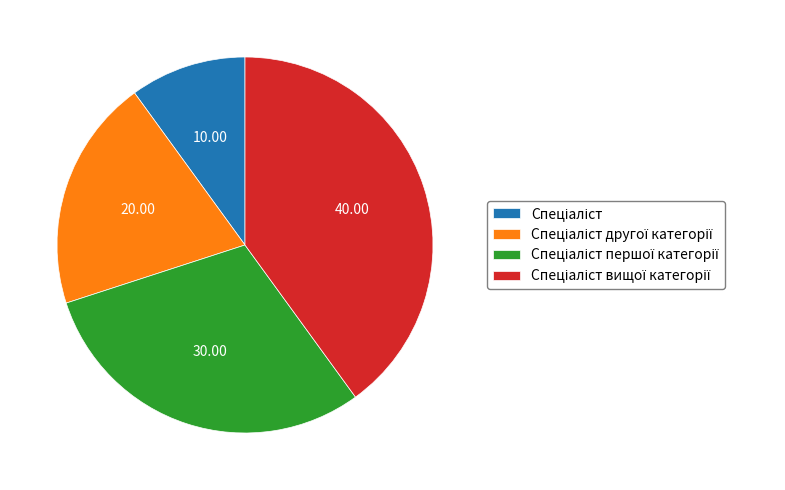

Does any single category account for the majority?

No